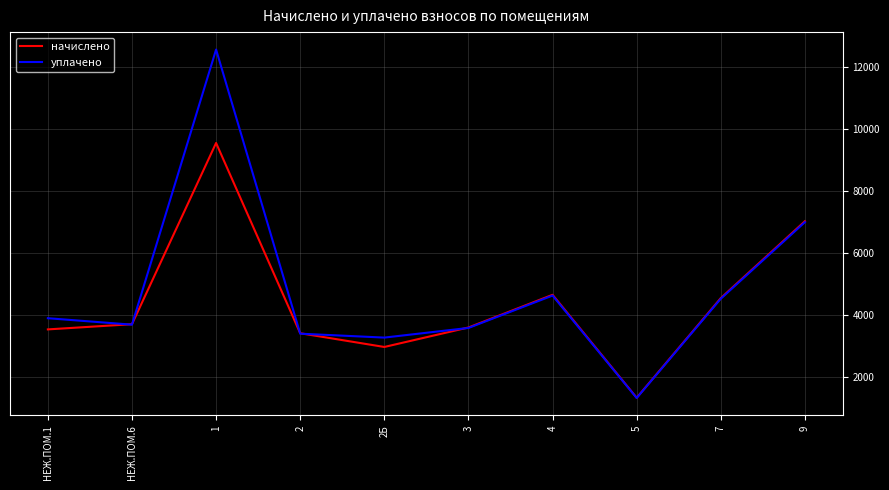

Reading left to right, extract all data points from this chart.

начислено: НЕЖ.ПОМ.1=3526.6	НЕЖ.ПОМ.6=3695.3	1=9558.1	2=3402.2	2Б=2958.0	3=3588.8	4=4645.8	5=1314.7	7=4539.2	9=7026.5
уплачено: НЕЖ.ПОМ.1=3888.2	НЕЖ.ПОМ.6=3679.5	1=12580.6	2=3387.6	2Б=3261.4	3=3573.4	4=4621.4	5=1307.8	7=4519.8	9=6996.4